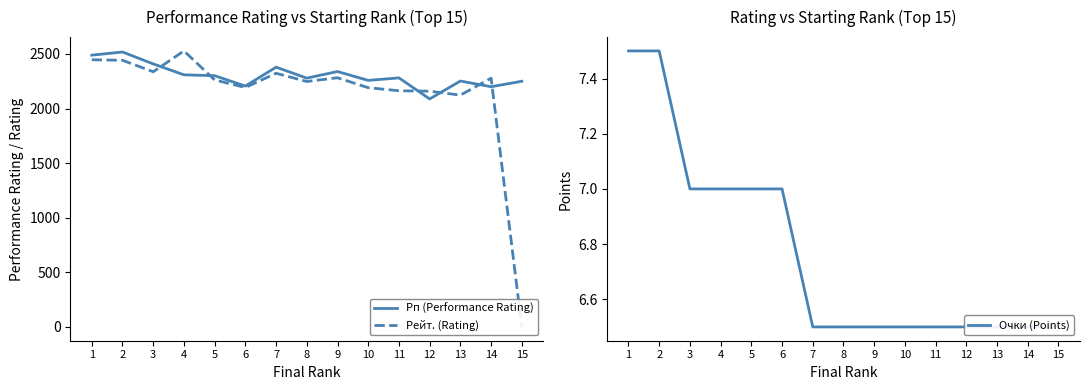

What is the sum of all Рейт. (Rating) values?

31976.0